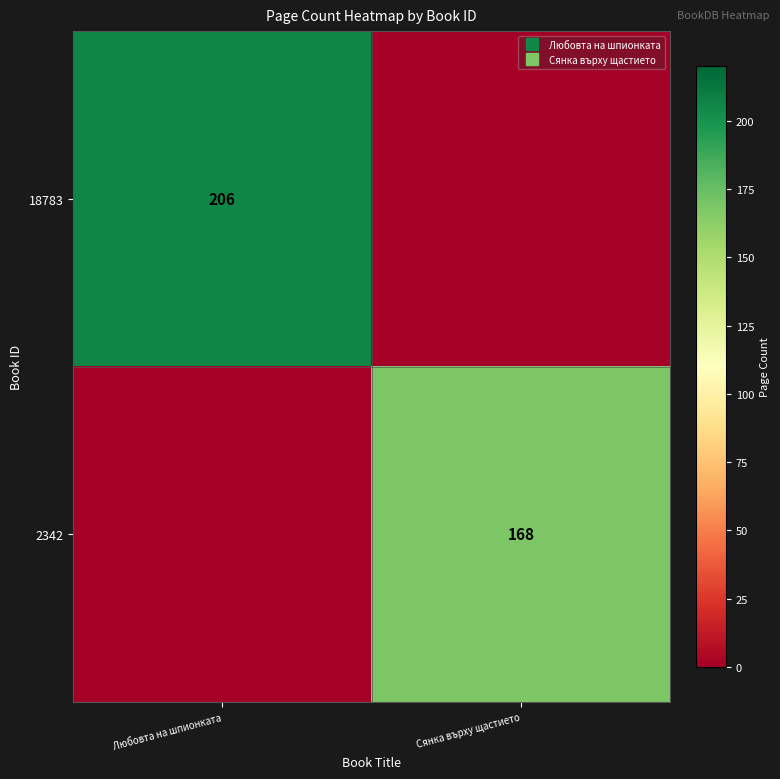

The 18783 series shows 0 at Сянка върху щастието. True or false?

True